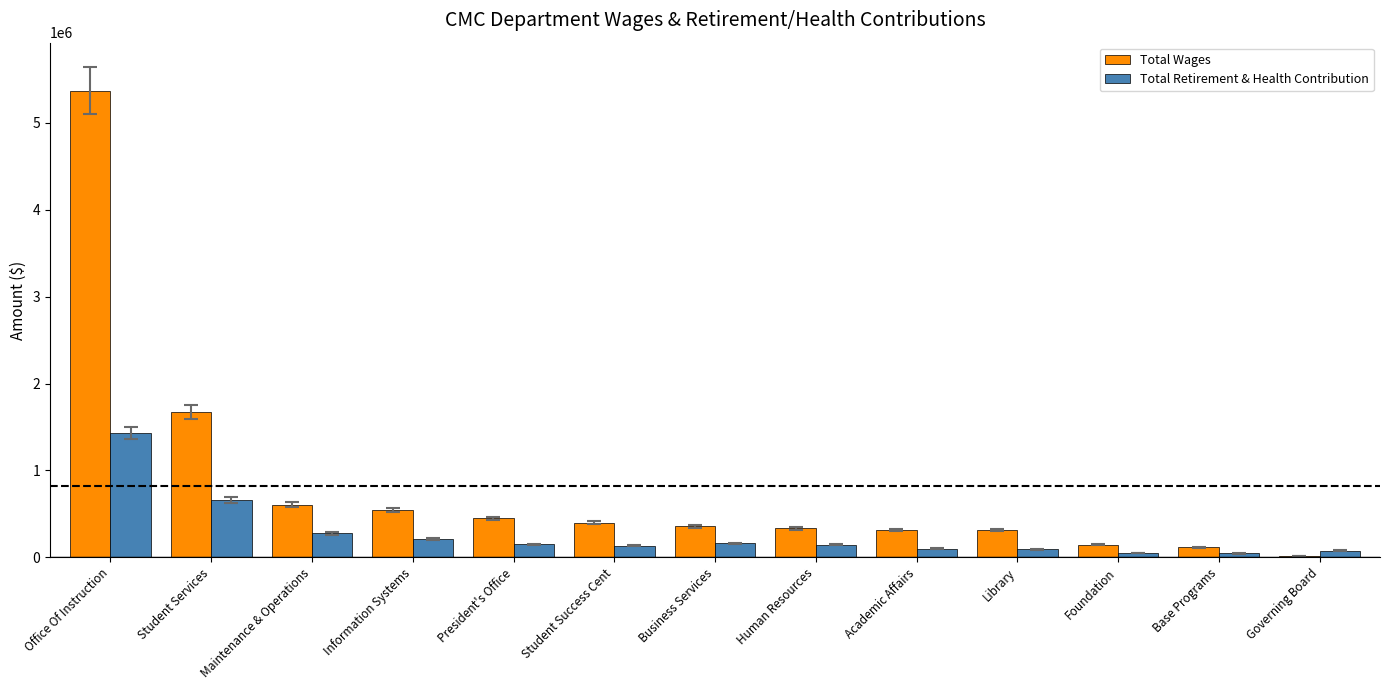

How many series are shown in this chart?

2